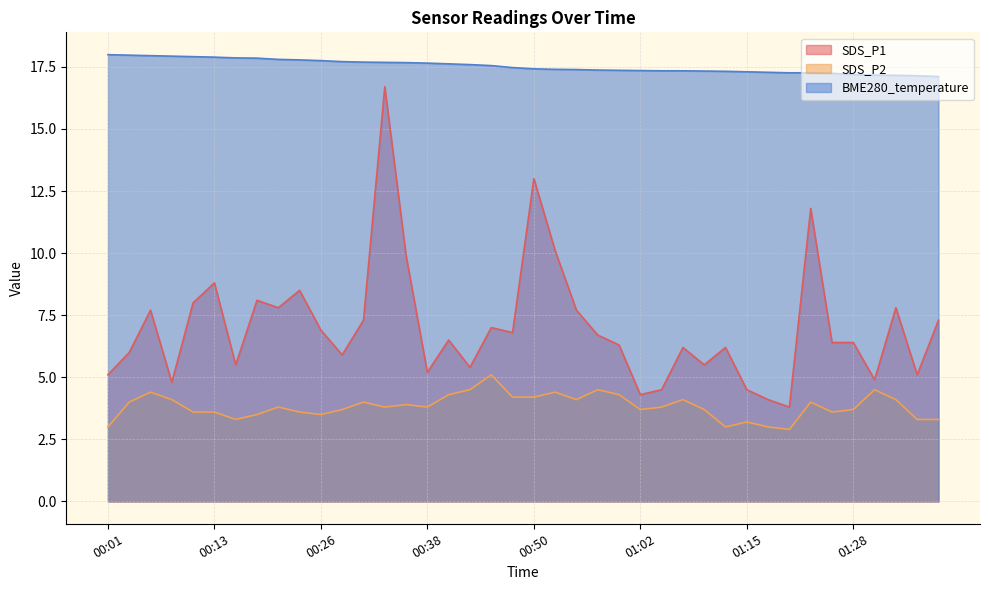

Does the chart display data point markers on the line(s)?

No